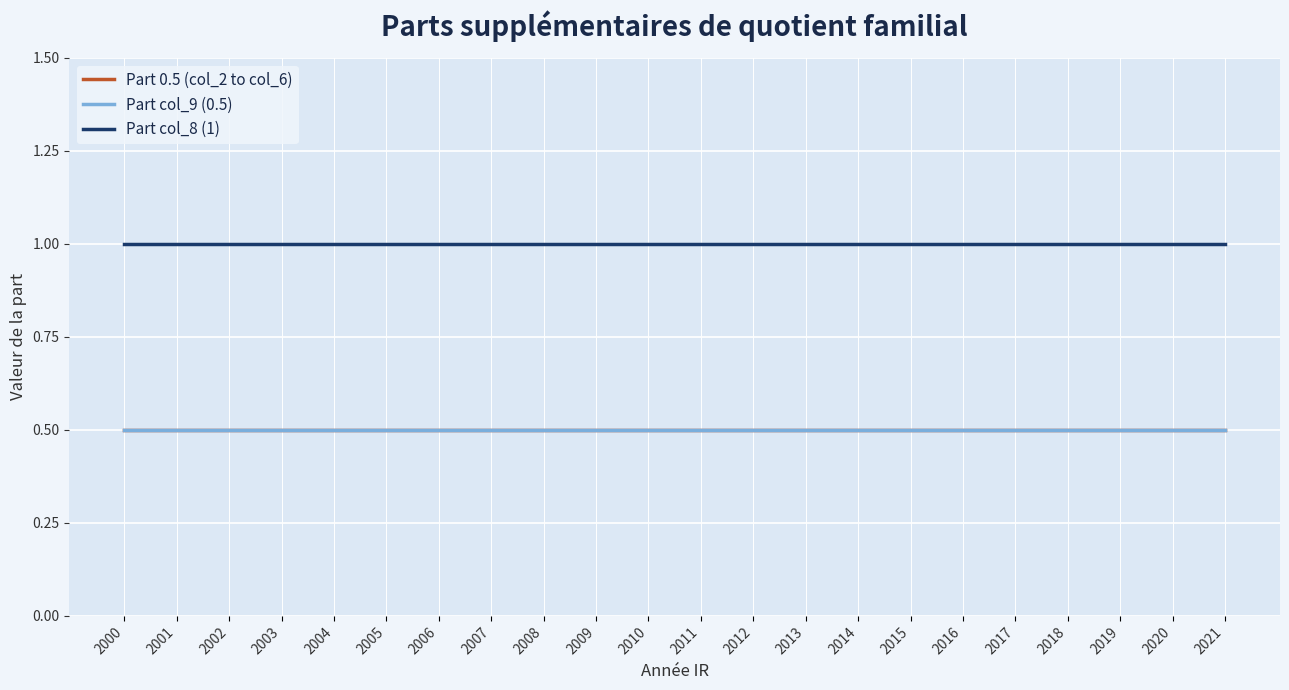

How many lines are shown in the chart?

3